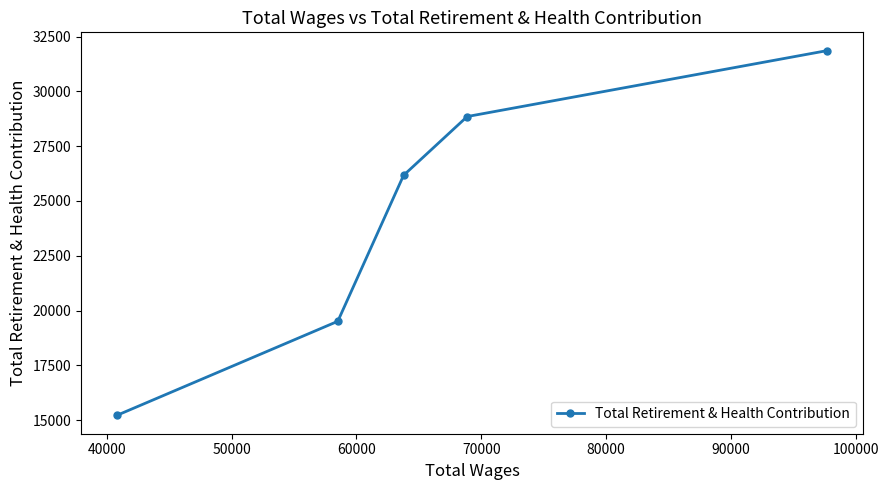

What is the minimum value shown in the chart?

15216